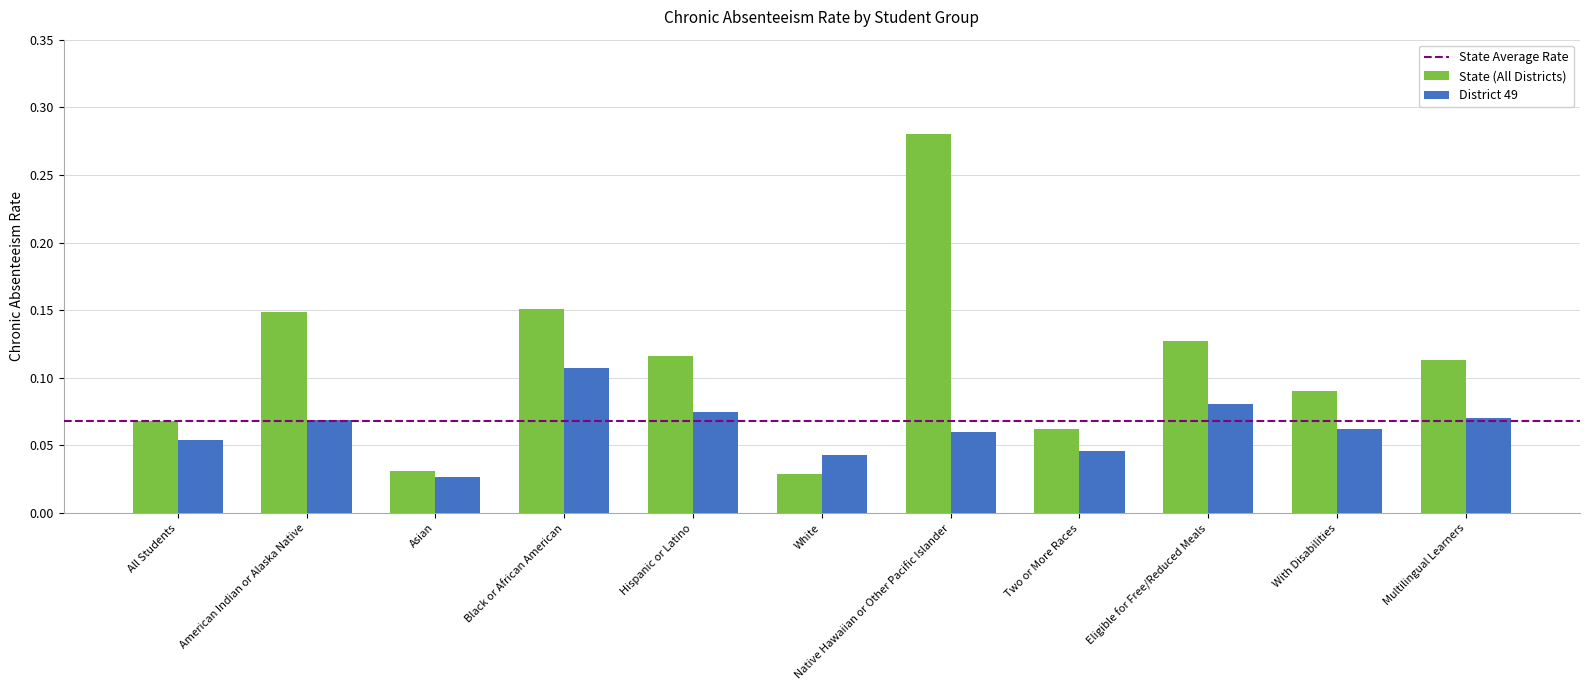

At which label is District 49 closest to 0?

Asian